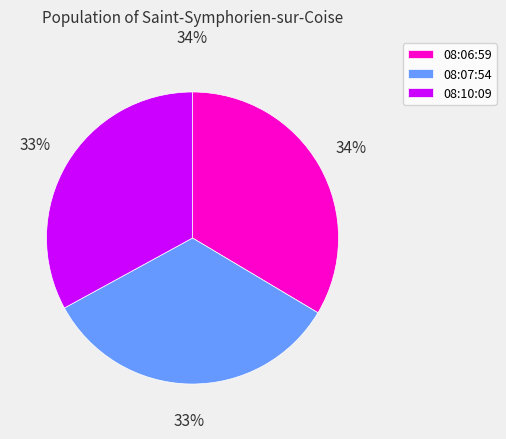

To the nearest percent, what is the average slice percentage?

33%